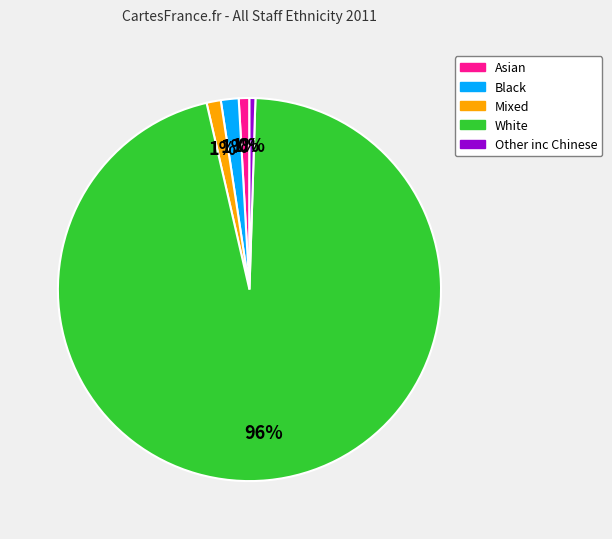

To the nearest percent, what percentage of the pie is Mixed?

1%